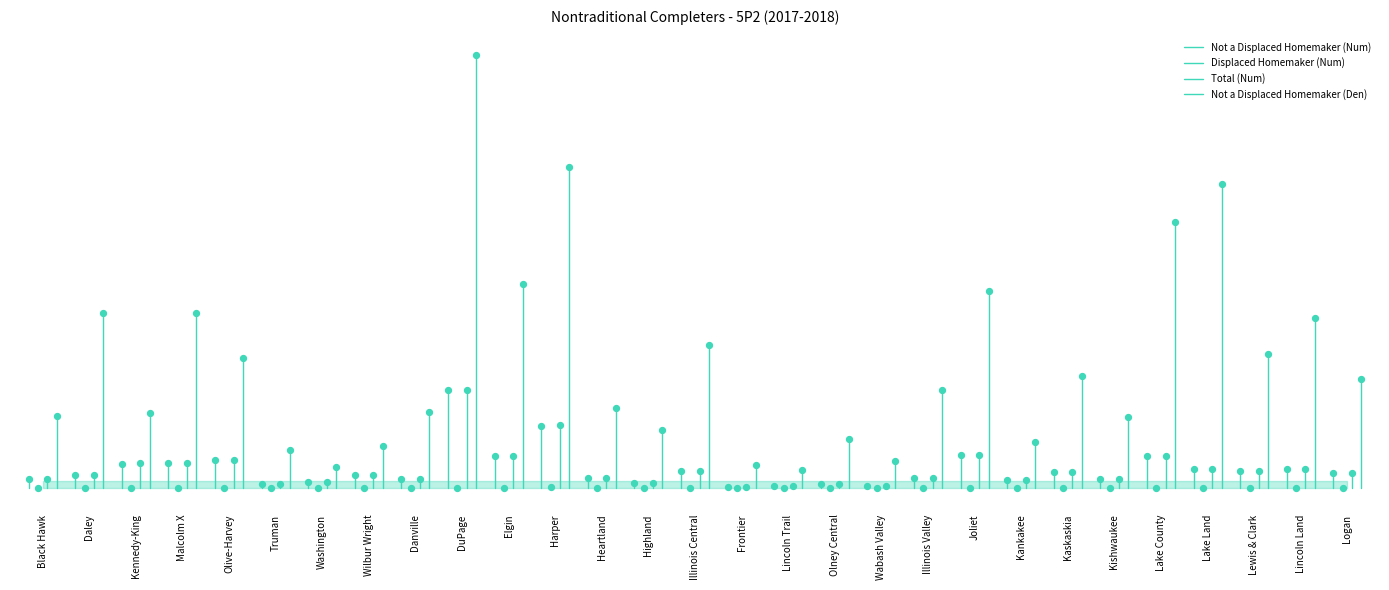

Which series reaches the maximum Y coordinate?

Not a Displaced Homemaker (Den)